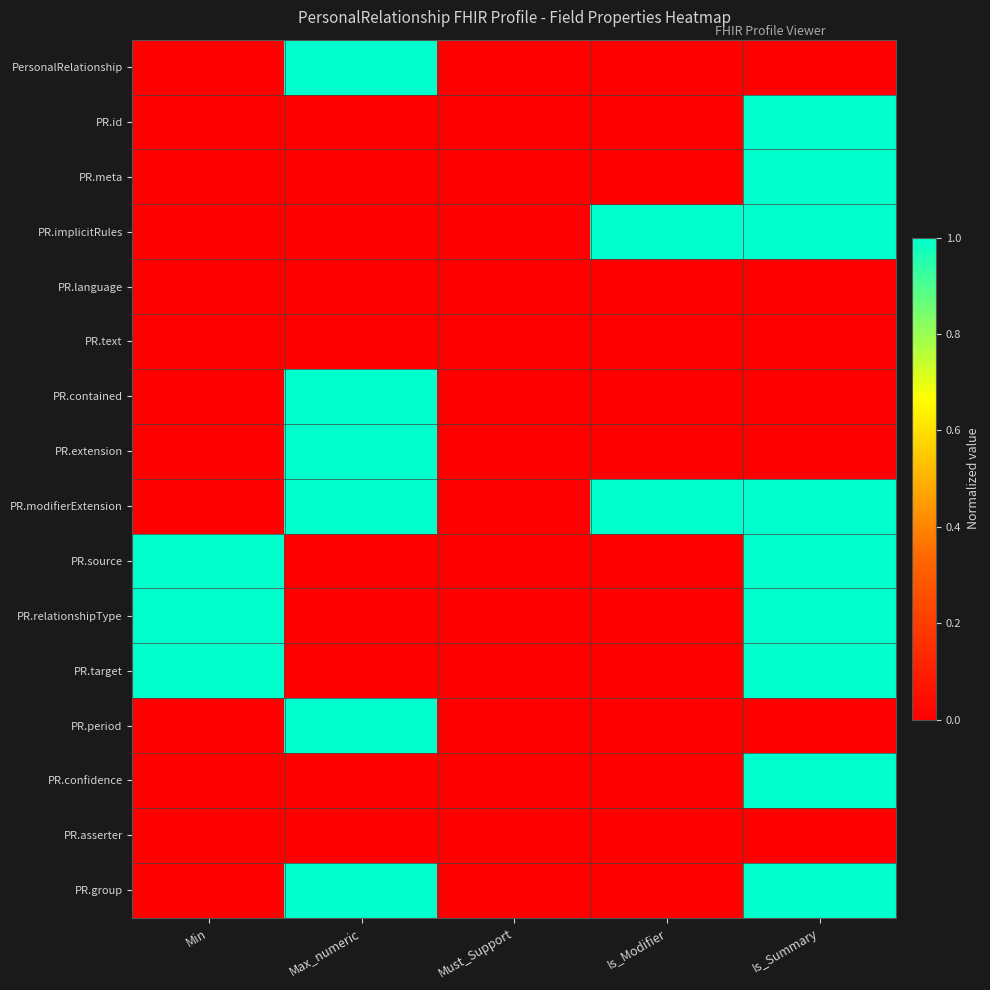

Between Max_numeric and Is_Summary, which is larger?

Max_numeric